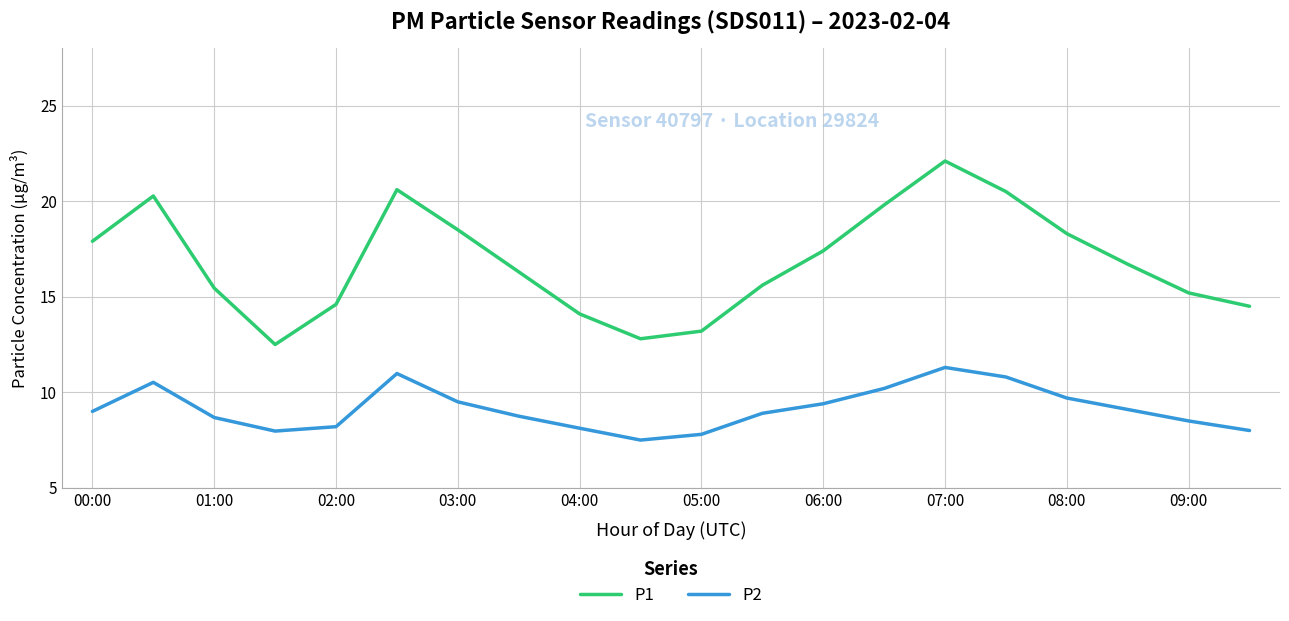

Which series has the largest total across all categories?

P1